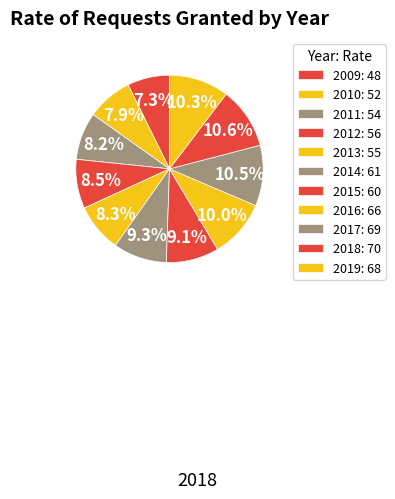

What percentage is NOT represented by 2019?

89.7%